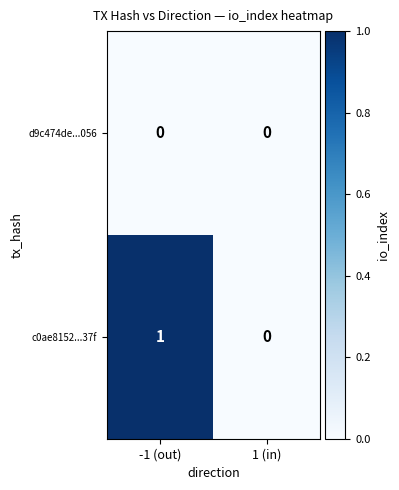

Which series has the widest spread of values?

c0ae8152...37f